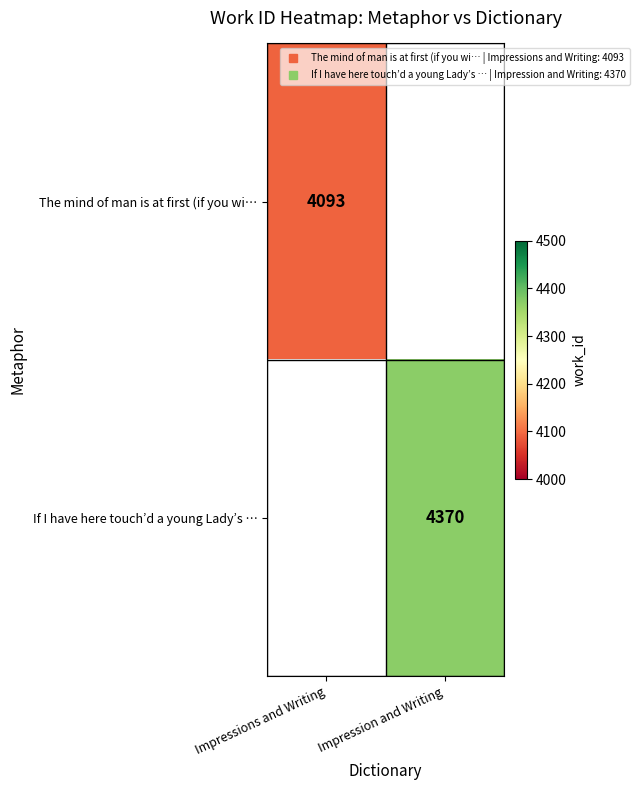

How many values in The mind of man is at first (if you wi… are above zero?

1